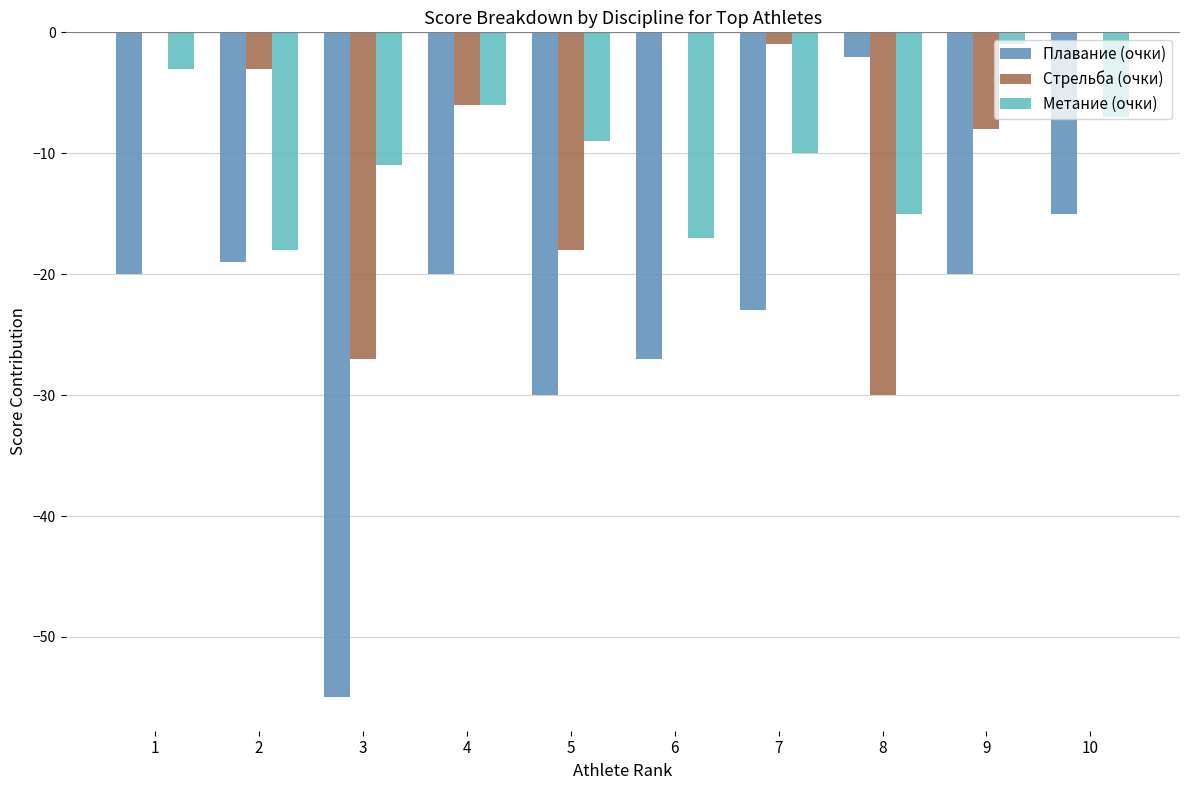

The Стрельба (очки) series shows -26 at 5. True or false?

False